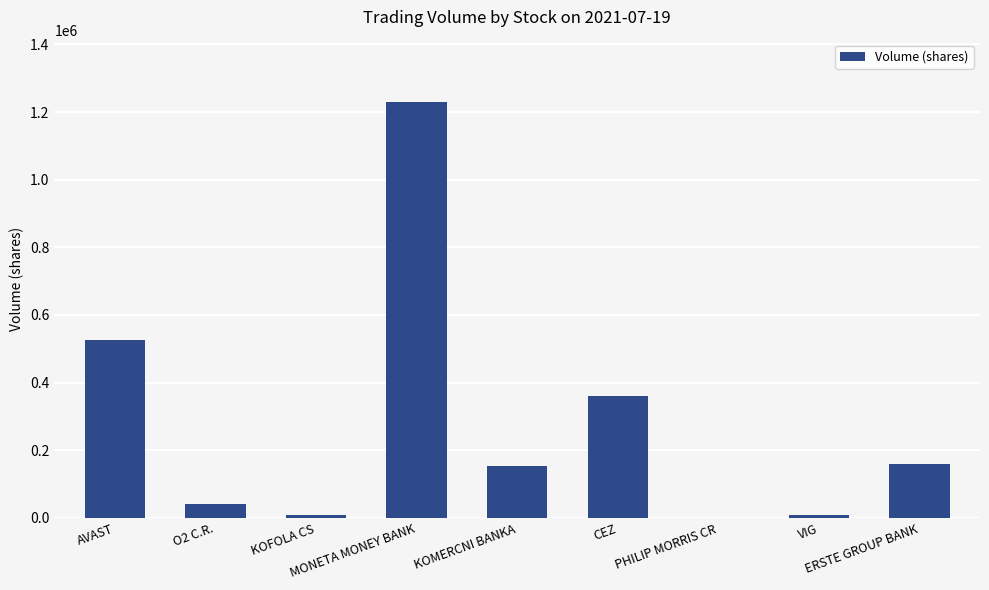

Reading left to right, extract all data points from this chart.

AVAST=525048	O2 C.R.=41391	KOFOLA CS=7972	MONETA MONEY BANK=1229565	KOMERCNI BANKA=154393	CEZ=360182	PHILIP MORRIS CR=199	VIG=8415	ERSTE GROUP BANK=160278